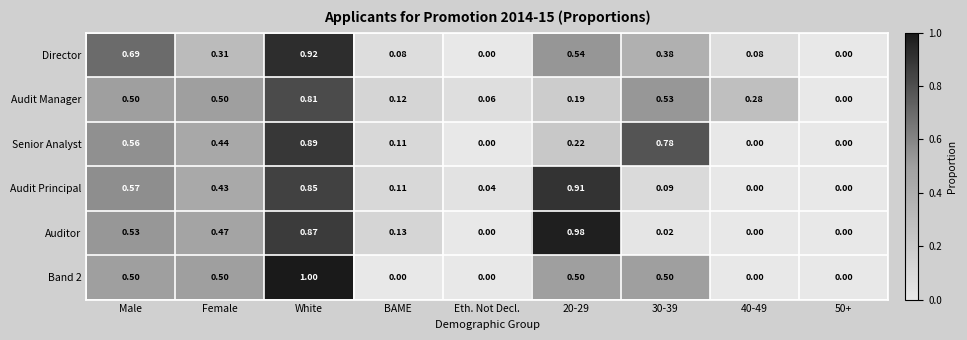

At which category is the sum across all series the highest?

White